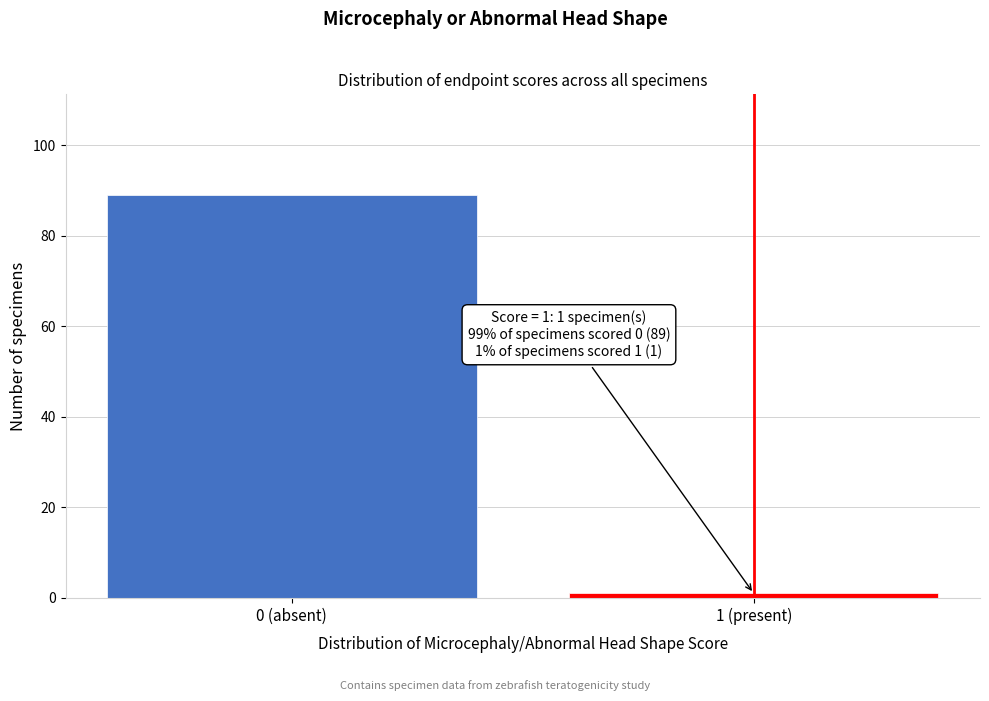

Reading left to right, extract all data points from this chart.

0 (absent)=89	1 (present)=1